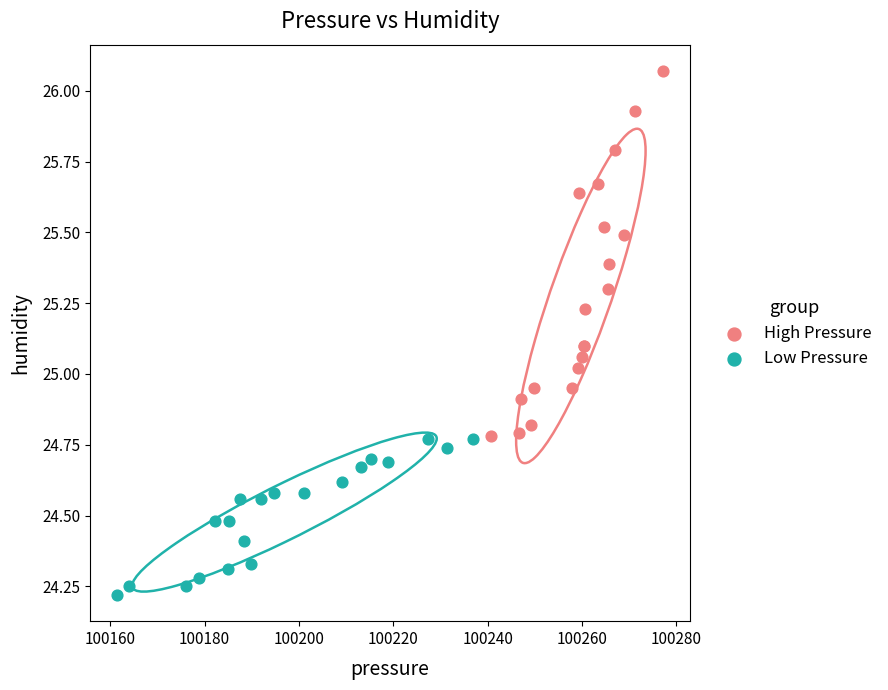

What are all the series names shown in the legend?

High Pressure, Low Pressure